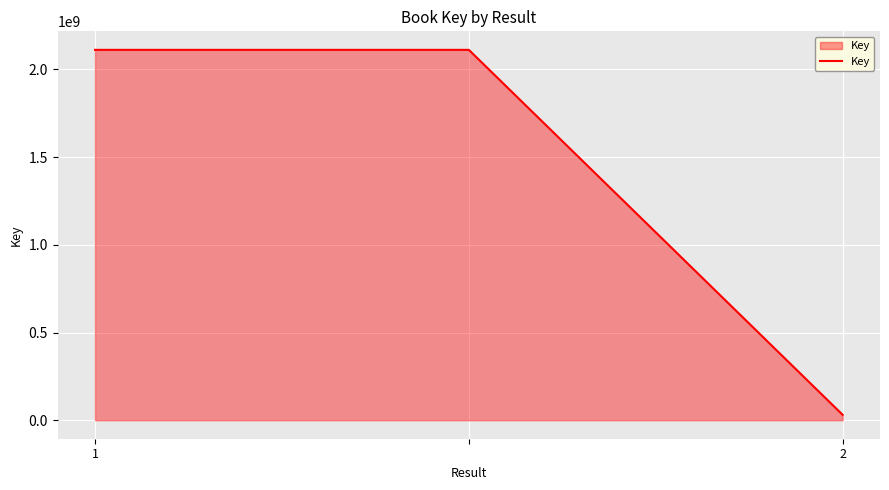

What is the greatest value displayed?

2111969967